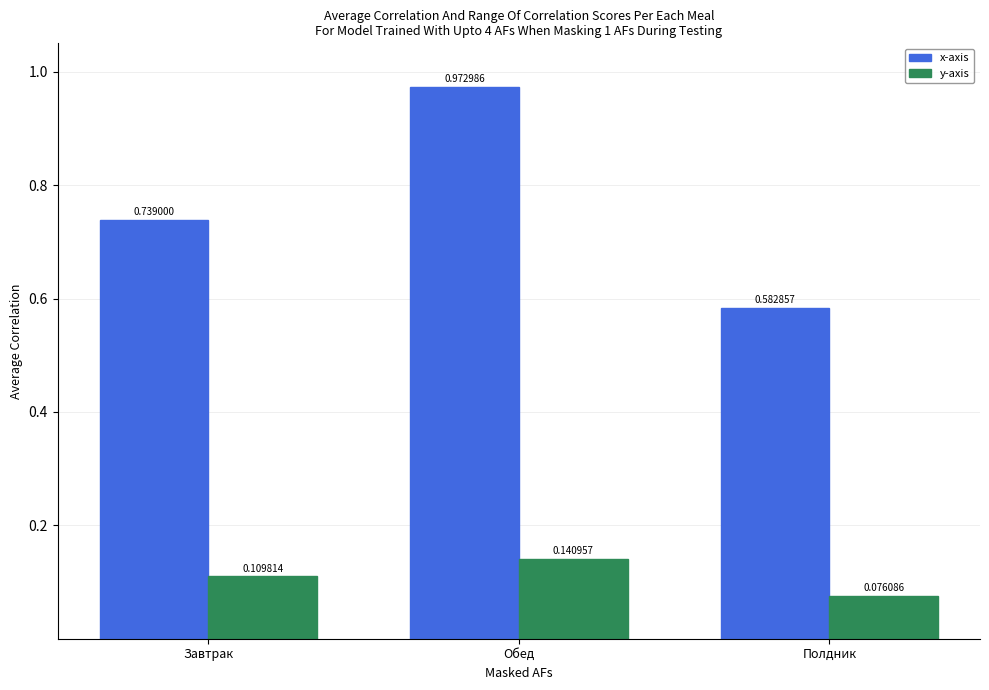

Which series has the largest range (max minus min)?

x-axis